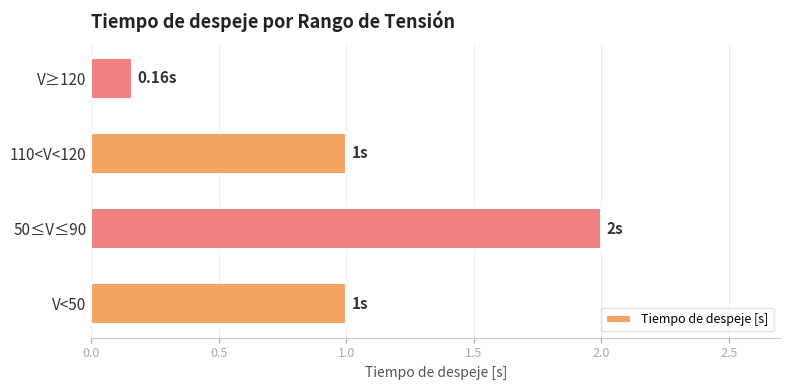

What is the sum of the values at 110<V<120 and V≥120?

1.2